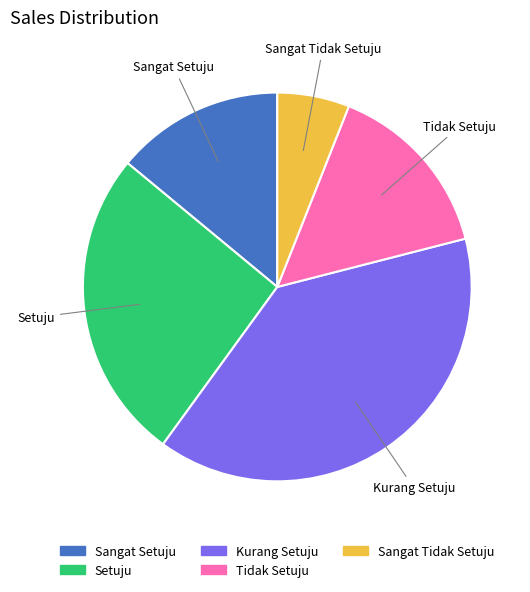

Is there a majority slice in this chart?

No